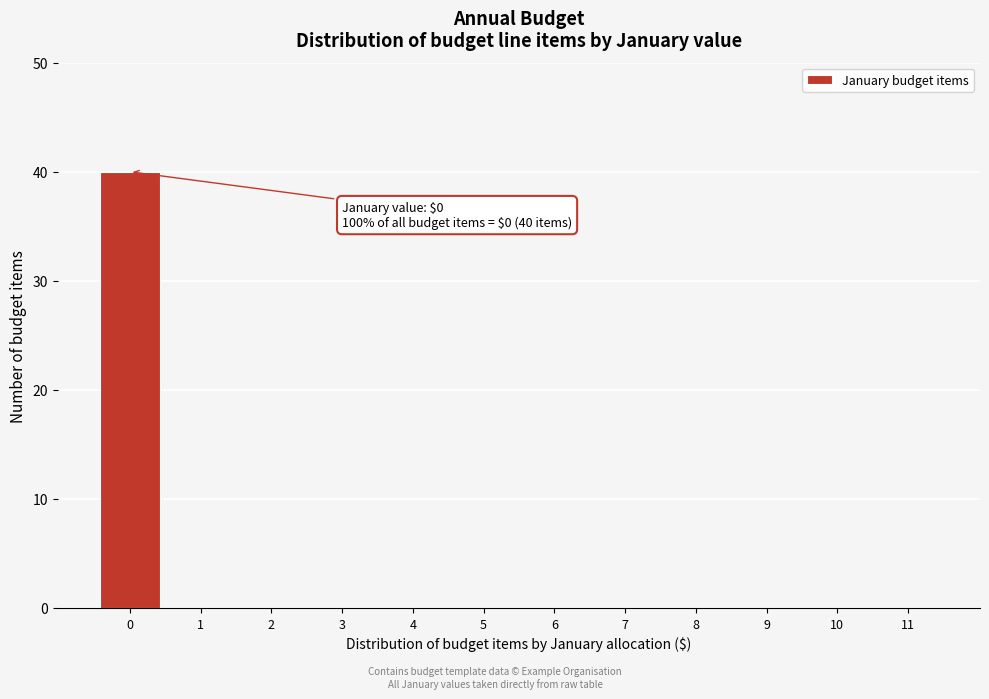

Reading left to right, what are all the values shown in this chart?

0=40	1=0	2=0	3=0	4=0	5=0	6=0	7=0	8=0	9=0	10=0	11=0